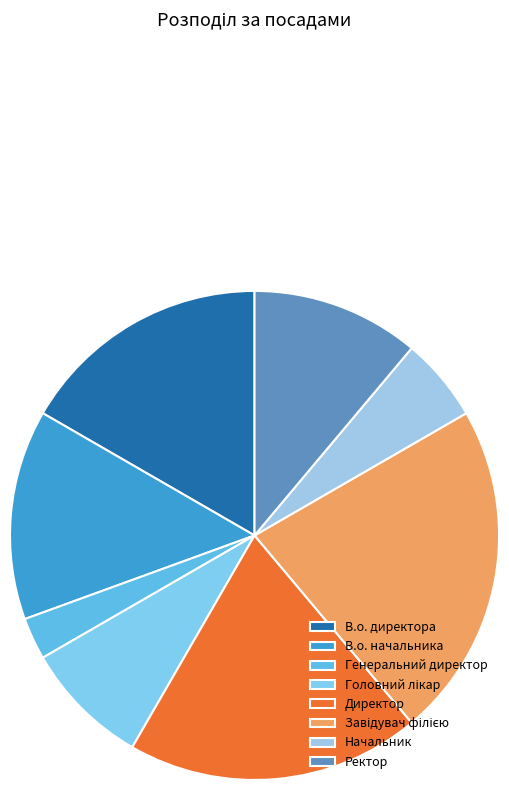

How many segments does this pie chart have?

8